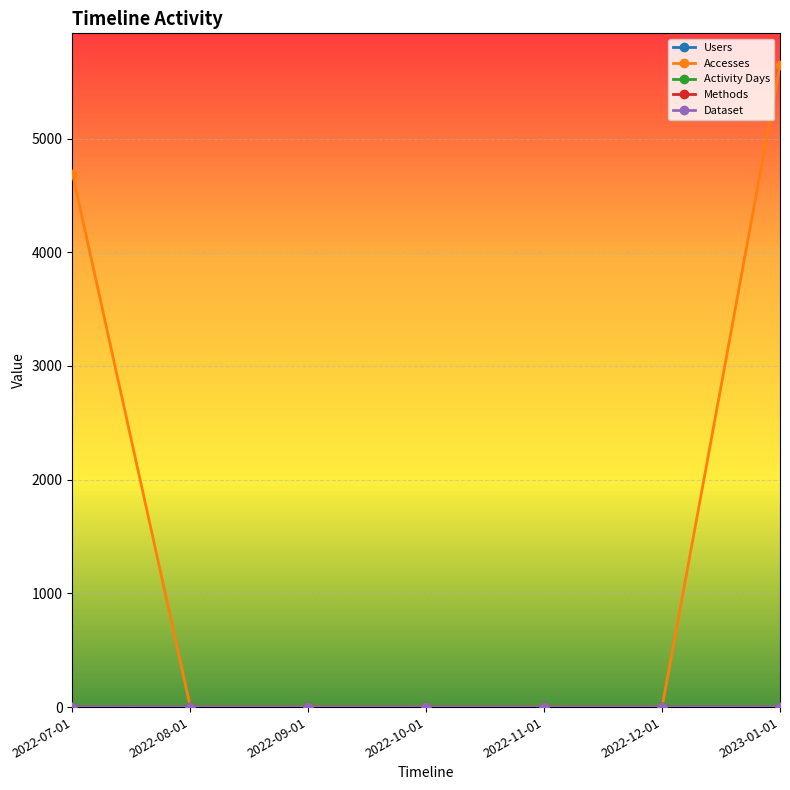

Rank the series at 2022-10-01 from lowest to highest value.

Users, Accesses, Activity Days, Methods, Dataset